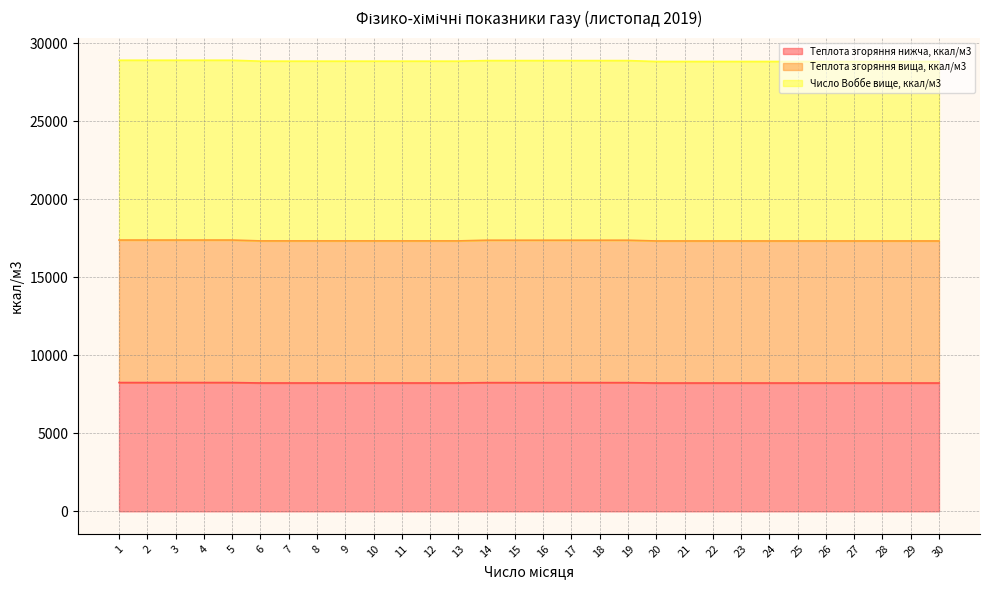

Where does the Теплота згоряння вища, ккал/м3 series first go above 17325?

1